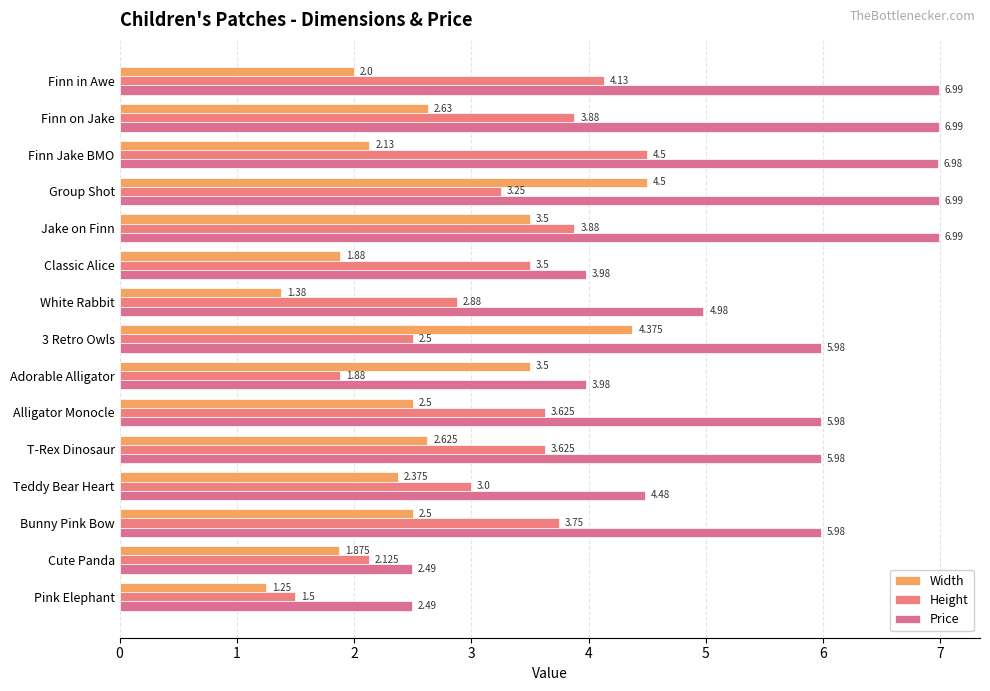

How many values in the Price series exceed 5?

9